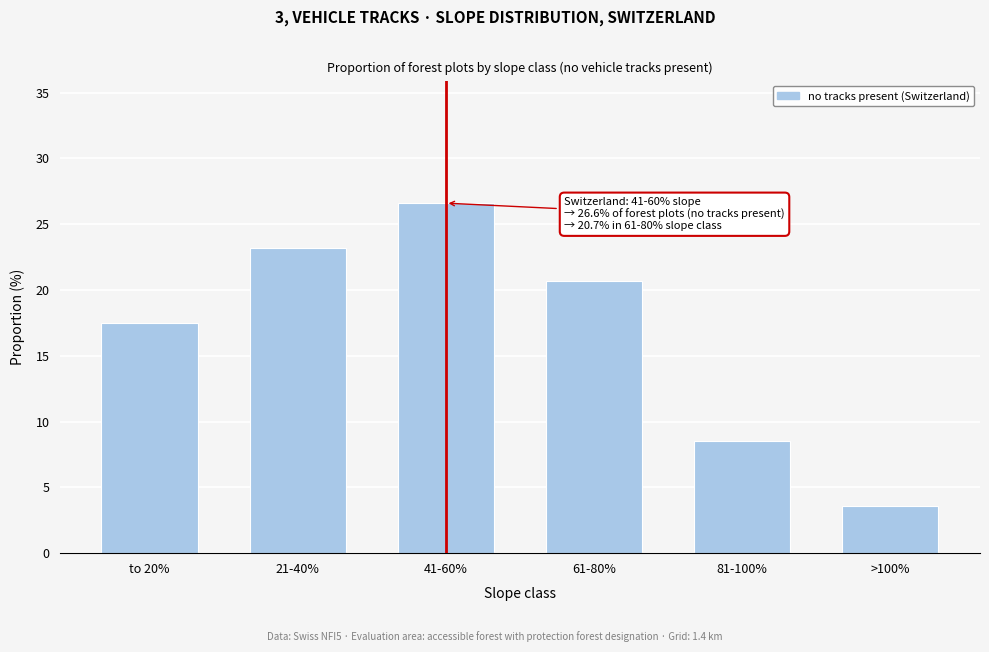

Reading left to right, extract all data points from this chart.

to 20%=17.5	21-40%=23.2	41-60%=26.6	61-80%=20.7	81-100%=8.5	>100%=3.6